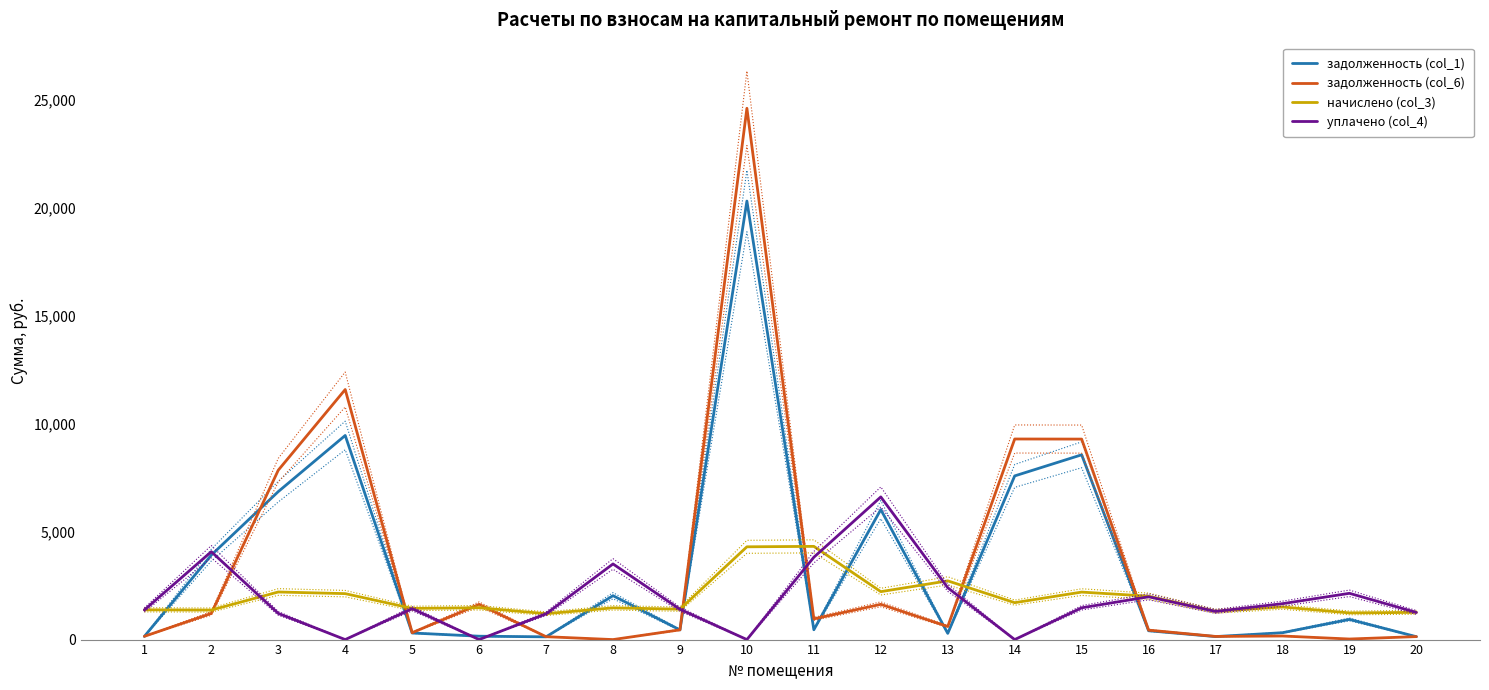

At which label does начислено (col_3) reach its peak?

11